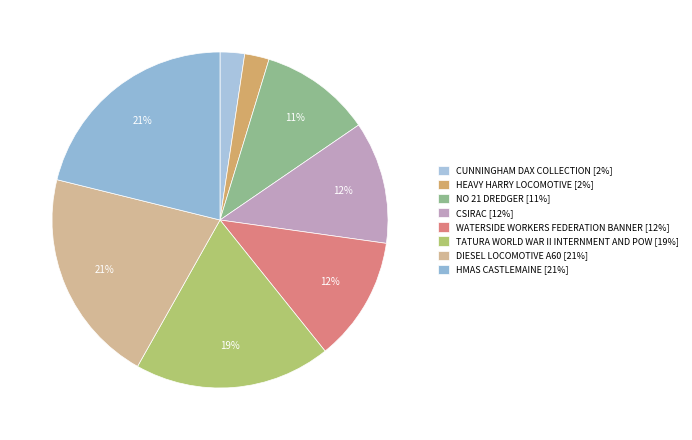

Rank the categories by value from lowest to highest.

CUNNINGHAM DAX COLLECTION, HEAVY HARRY LOCOMOTIVE, NO 21 DREDGER, CSIRAC, WATERSIDE WORKERS FEDERATION BANNER, TATURA WORLD WAR II INTERNMENT AND POW, DIESEL LOCOMOTIVE A60, HMAS CASTLEMAINE